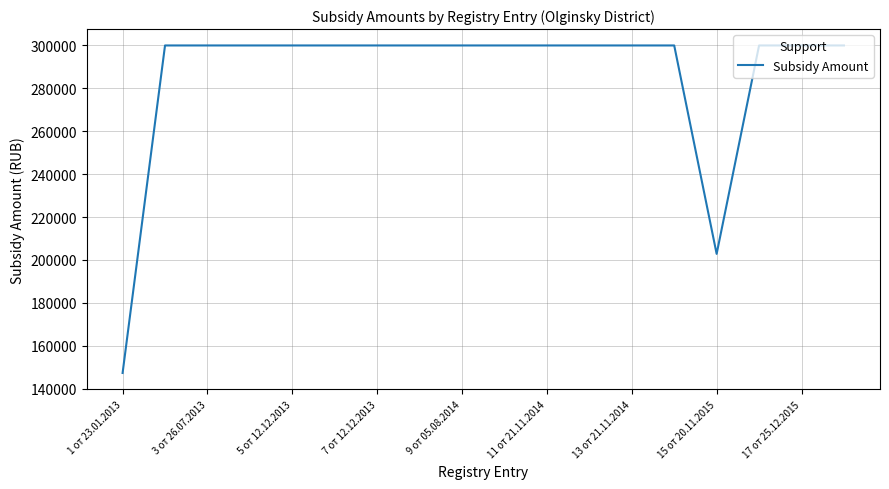

What is the difference between the maximum and minimum values?

152700